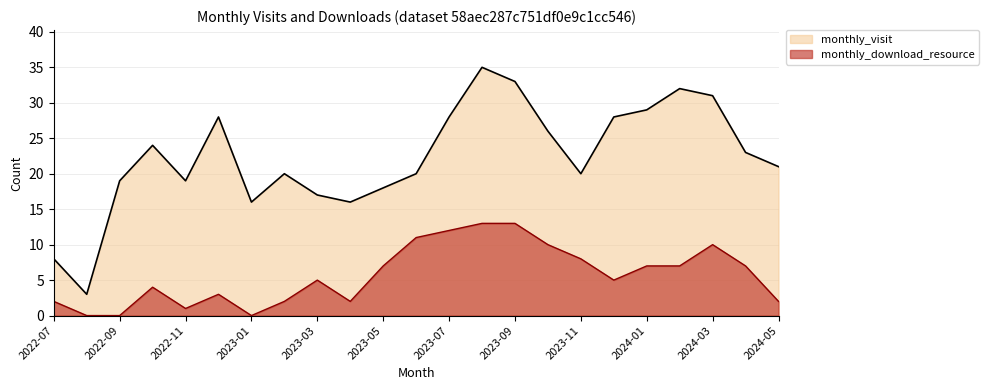

True or false: monthly_download_resource has a value of 5 at 2023-03.

True